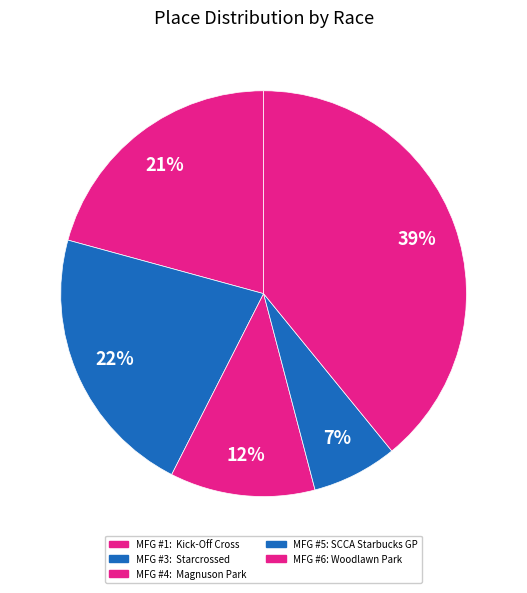

How many segments does this pie chart have?

5